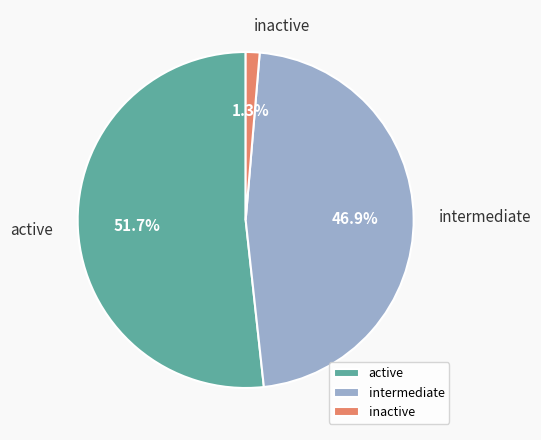

Count the number of slices in the pie.

3